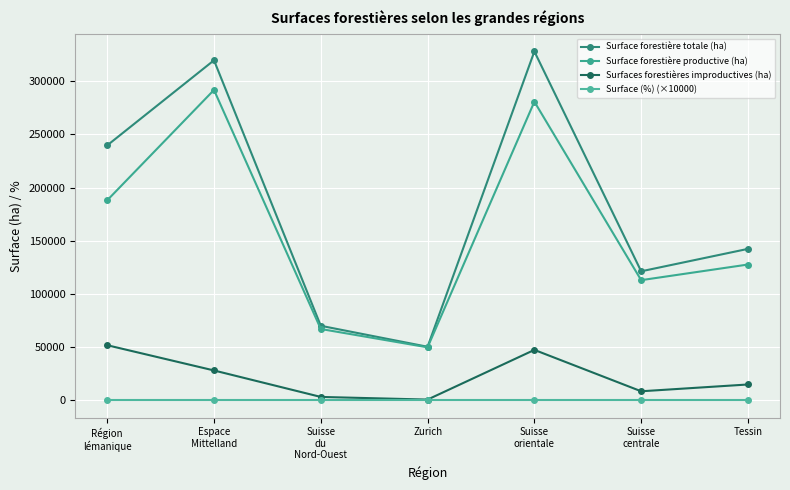

Reading left to right, list all the values displayed in this chart.

Surface forestière totale (ha): 239661.0	319736.0	69944.0	50206.0	328063.0	121205.0	142310.0
Surface forestière productive (ha): 187990.0	291815.0	66929.0	49685.0	280791.0	112875.0	127584.0
Surfaces forestières improductives (ha): 51671.0	27921.0	3015.0	521.0	47272.0	8330.0	14726.0
Surface (%) (×10000): 0.0	0.0	0.0	0.0	0.0	0.0	0.0